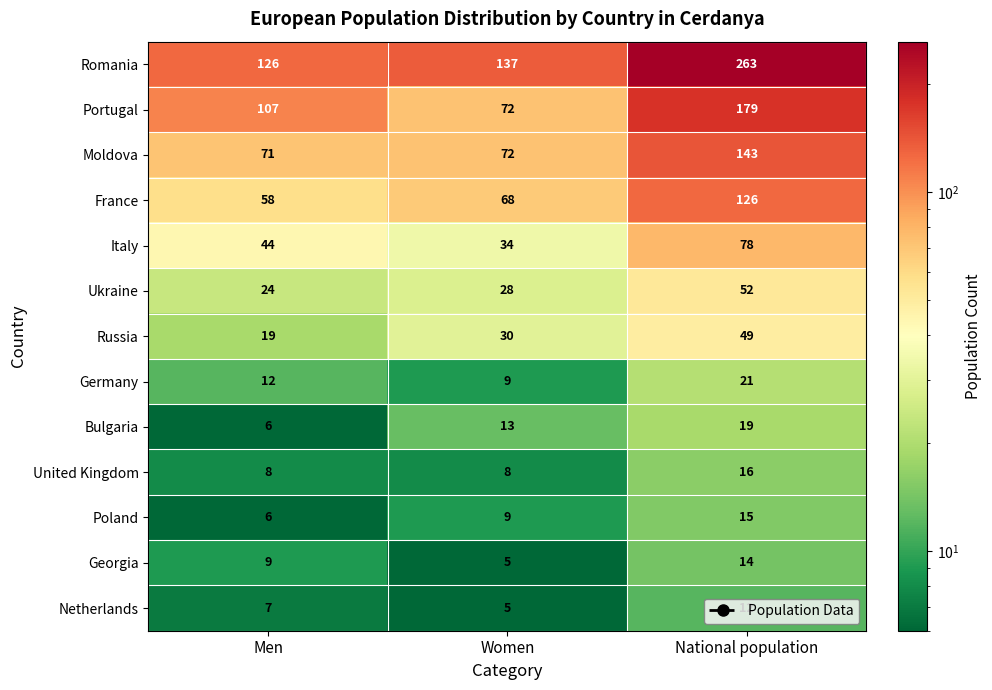

What is the greatest value displayed?

263